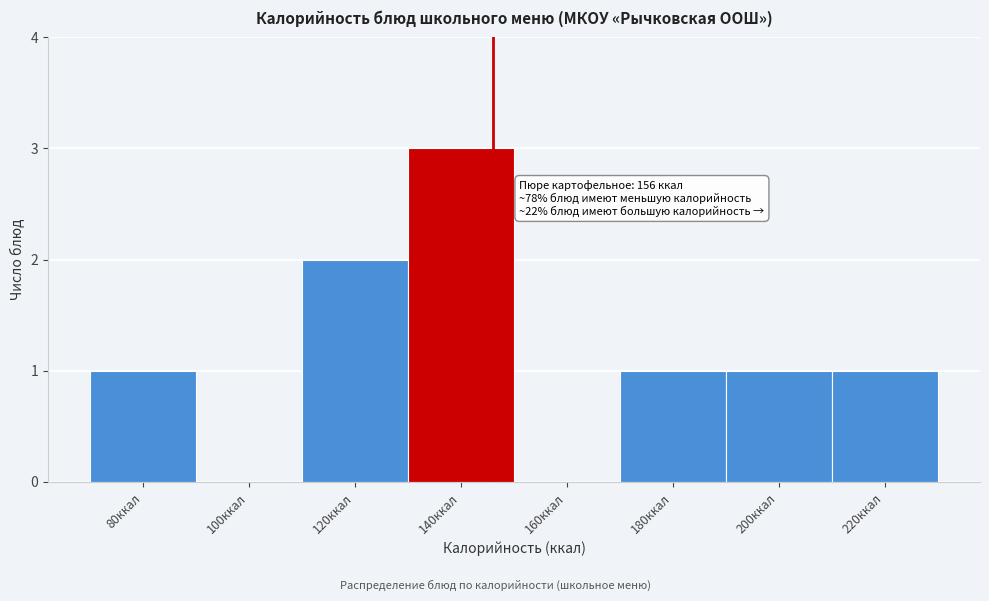

Reading left to right, list all the values displayed in this chart.

80ккал=1	100ккал=0	120ккал=2	140ккал=3	160ккал=0	180ккал=1	200ккал=1	220ккал=1